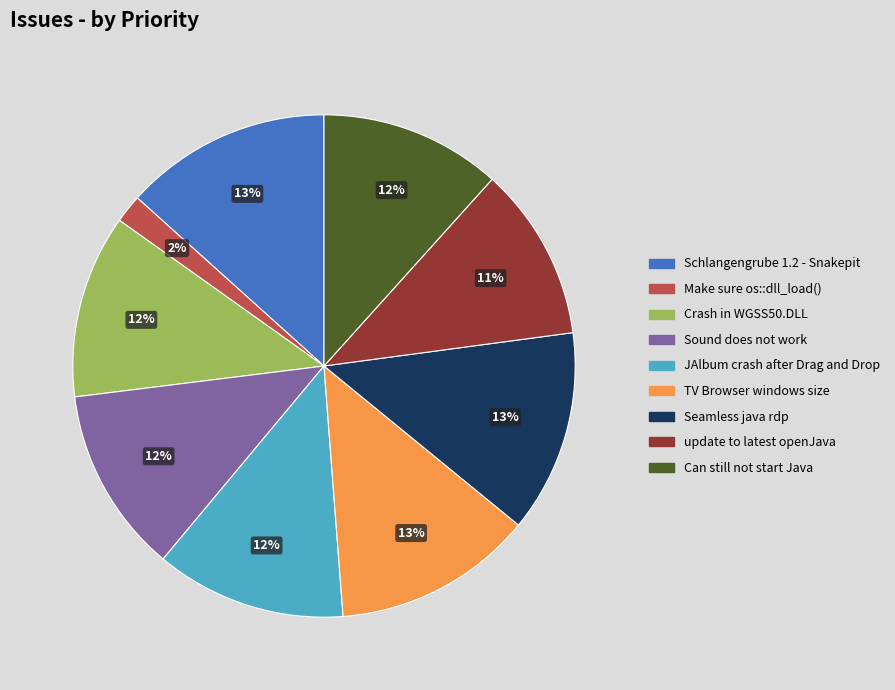

Approximately how many times larger is the value at update to latest openJava compared to JAlbum crash after Drag and Drop?

0.9